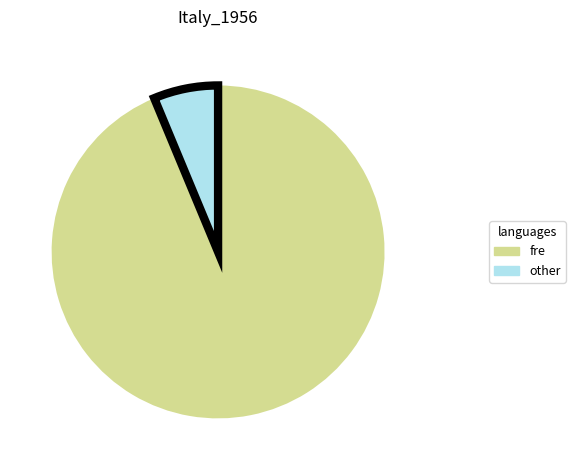

Is there any slice that represents more than half of the pie?

Yes